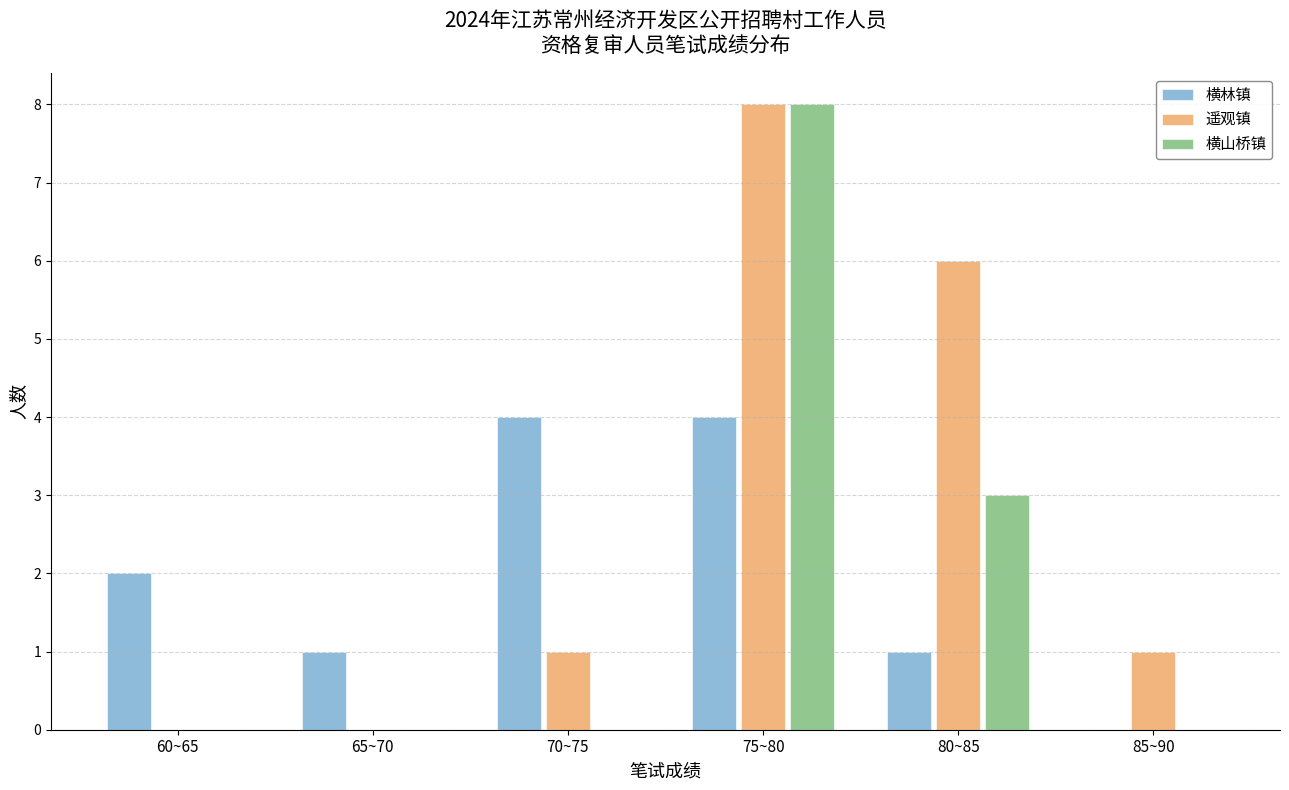

Reading left to right, extract all data points from this chart.

横林镇: 60~65=2	65~70=1	70~75=4	75~80=4	80~85=1	85~90=0
遥观镇: 60~65=0	65~70=0	70~75=1	75~80=8	80~85=6	85~90=1
横山桥镇: 60~65=0	65~70=0	70~75=0	75~80=8	80~85=3	85~90=0